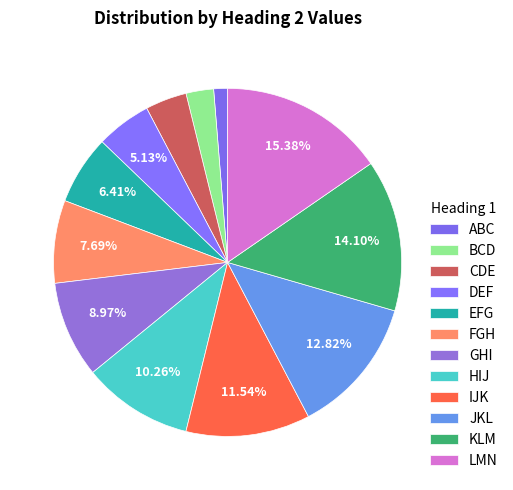

Is it true that FGH is 1% of the pie?

False